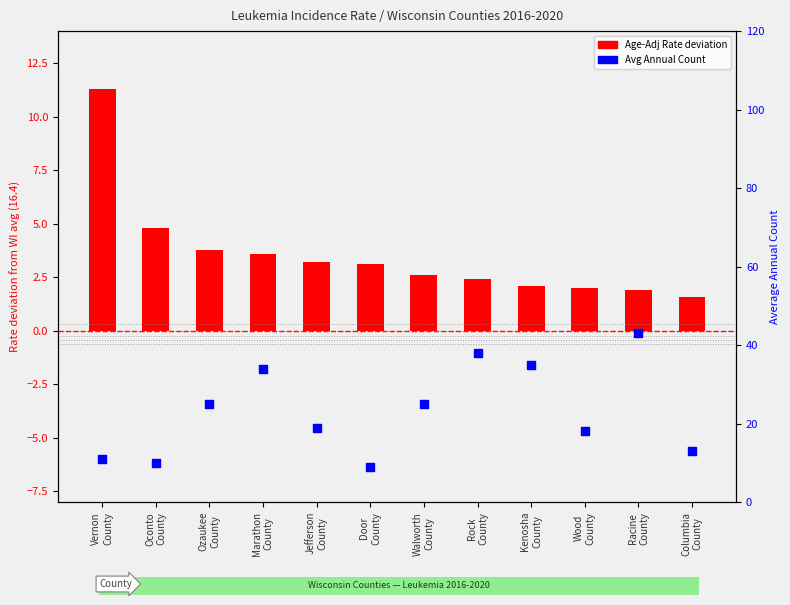

At how many categories does at least one series exceed 40?

1